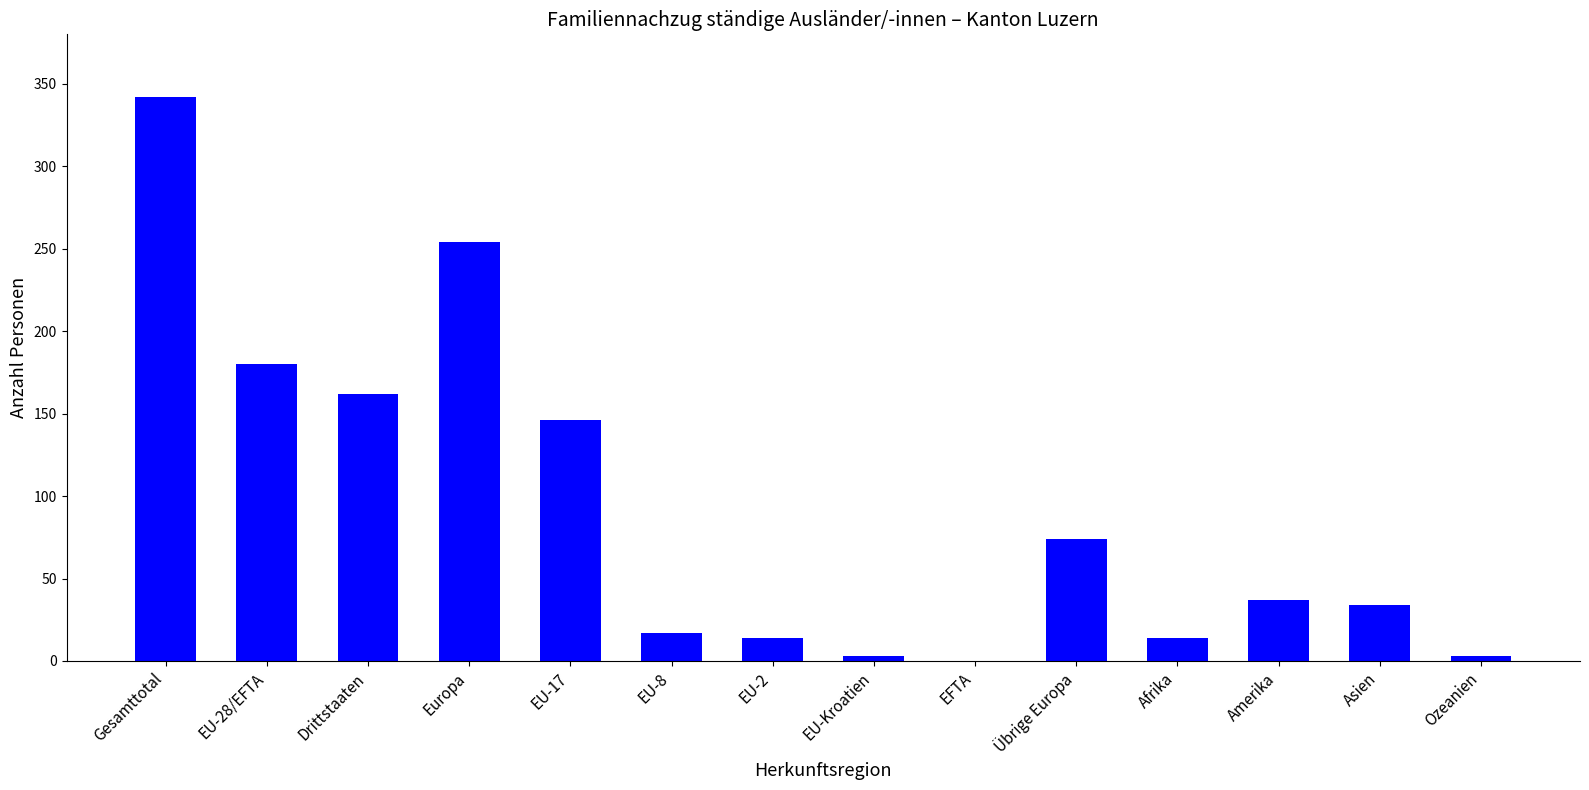

What is the difference between the values at Amerika and Europa?

217